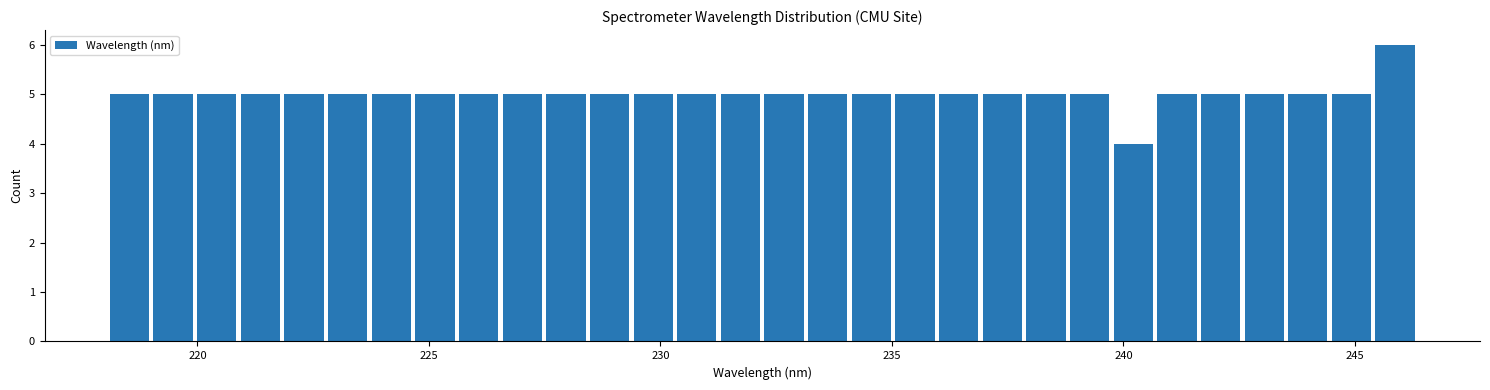

Around what value on the x-axis is the tallest bar? Give the approximate position of its centre, as read against the axis.

246.0